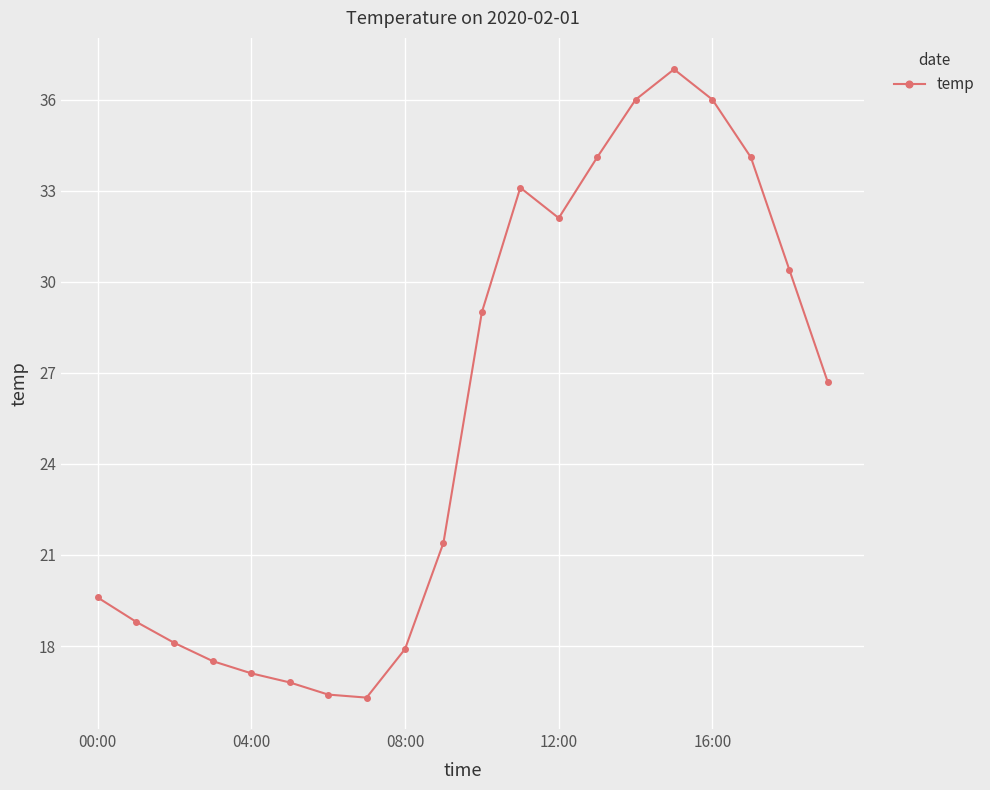

What is the value of the 5th point from the left?

17.1